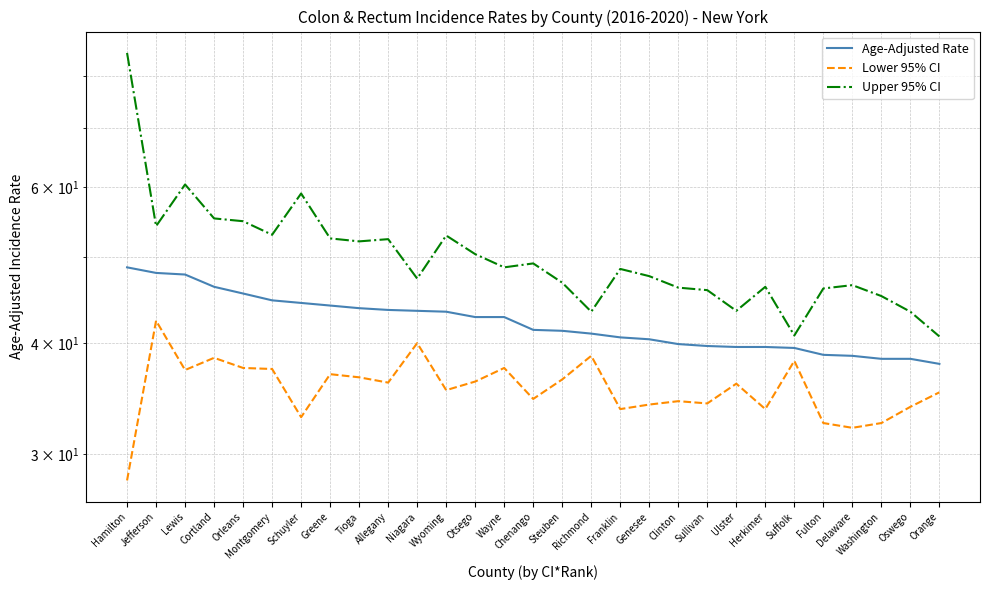

Rank the series by their maximum value, from highest to lowest.

Upper 95% CI, Age-Adjusted Rate, Lower 95% CI